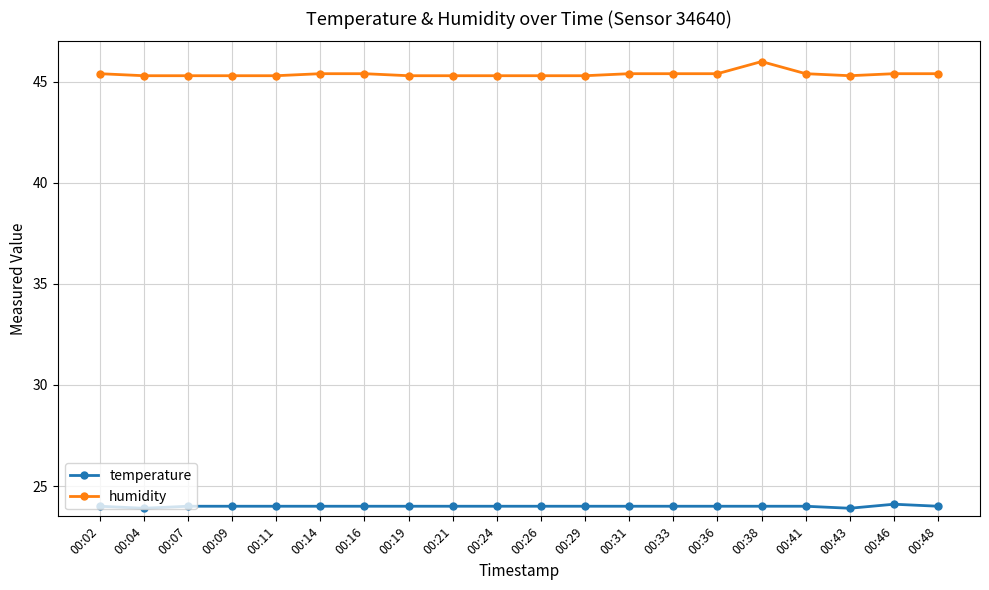

Which series has the widest spread of values?

humidity